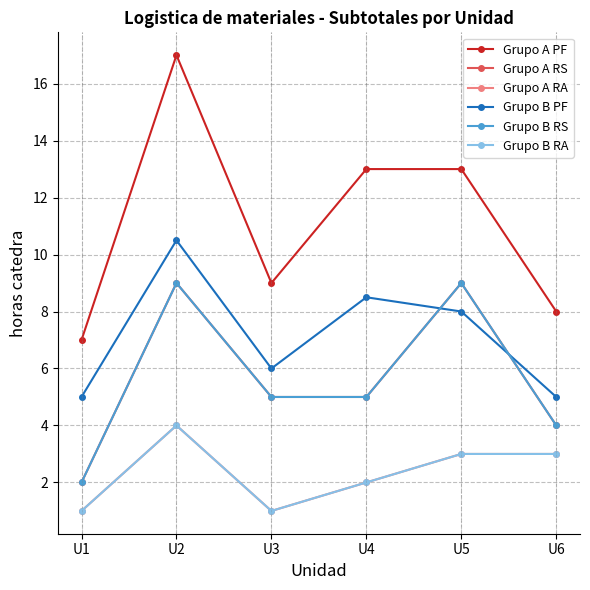

Is this an area chart (filled region under the line)?

No